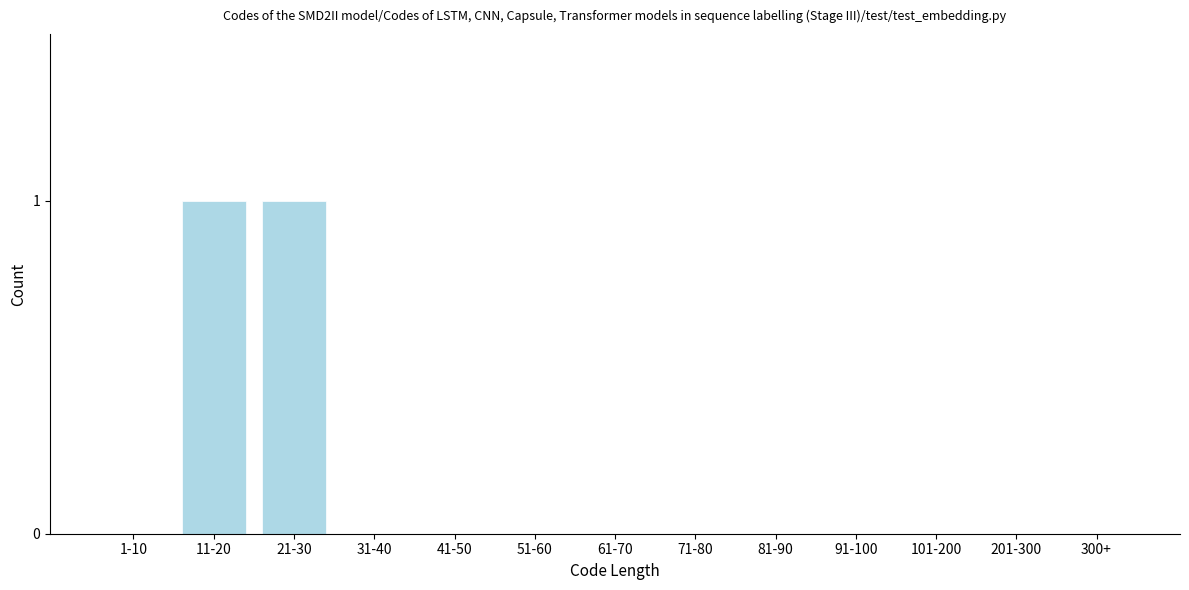

Reading left to right, extract all data points from this chart.

1-10=0	11-20=1	21-30=1	31-40=0	41-50=0	51-60=0	61-70=0	71-80=0	81-90=0	91-100=0	101-200=0	201-300=0	300+=0